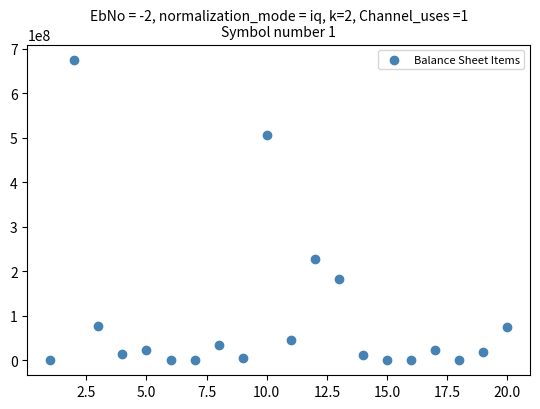

What Y value in the scatter plot is closest to 337693027?

227191891